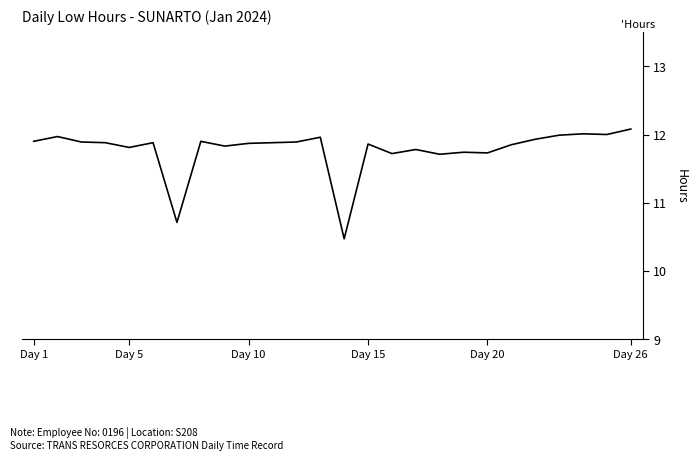

What is the minimum value shown in the chart?

10.5